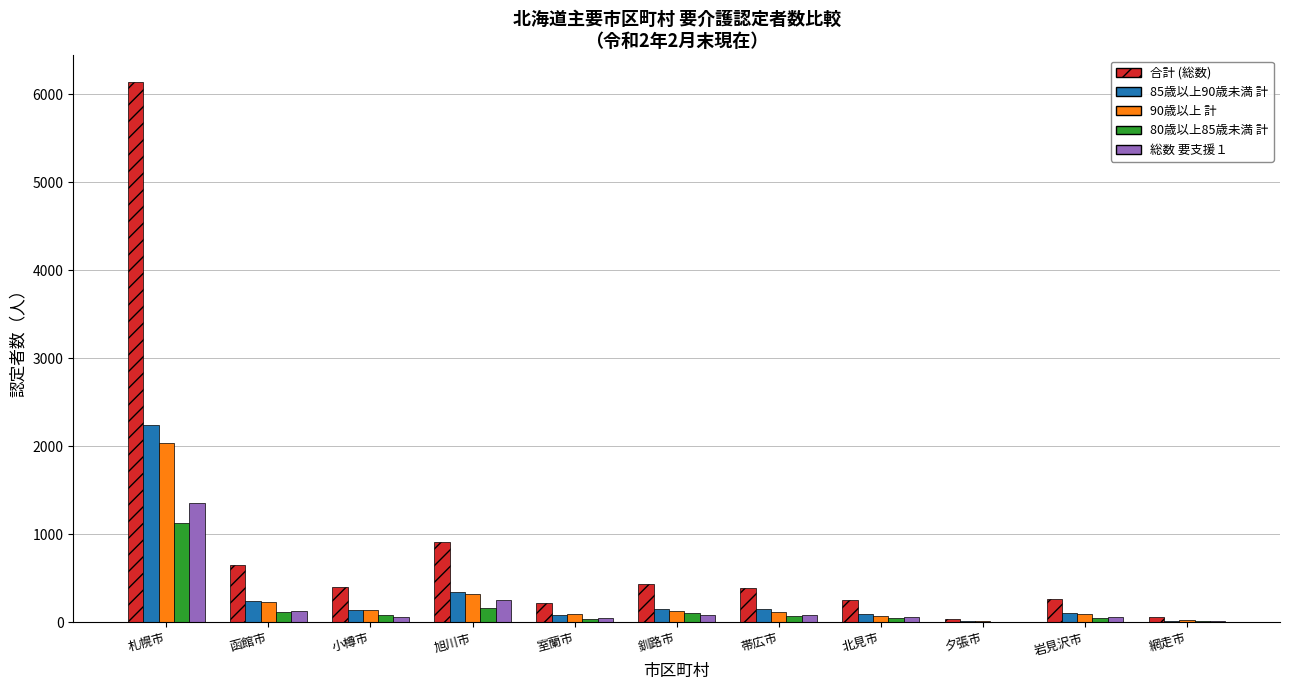

What are all the series names shown in the legend?

合計 (総数), 85歳以上90歳未満 計, 90歳以上 計, 80歳以上85歳未満 計, 総数 要支援１